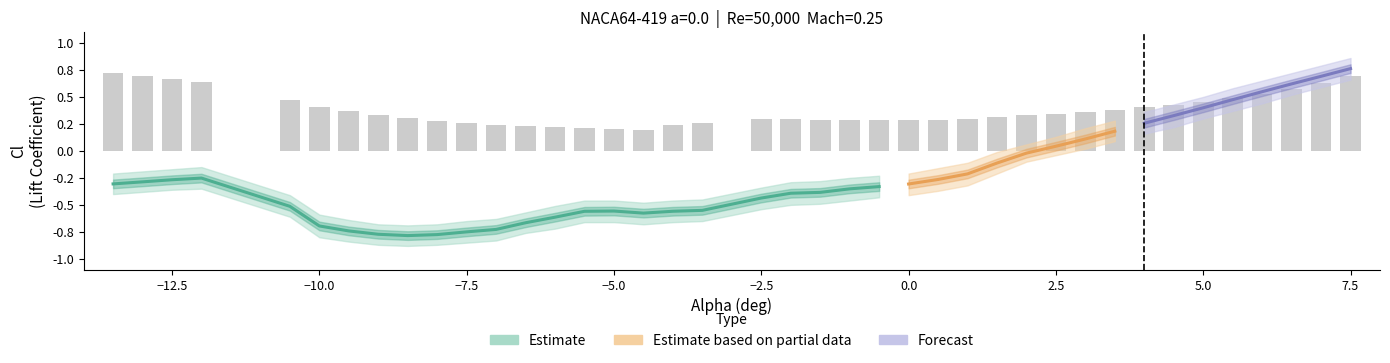

What is the value of the Cl_upper bar at the 39th from the left?

0.8